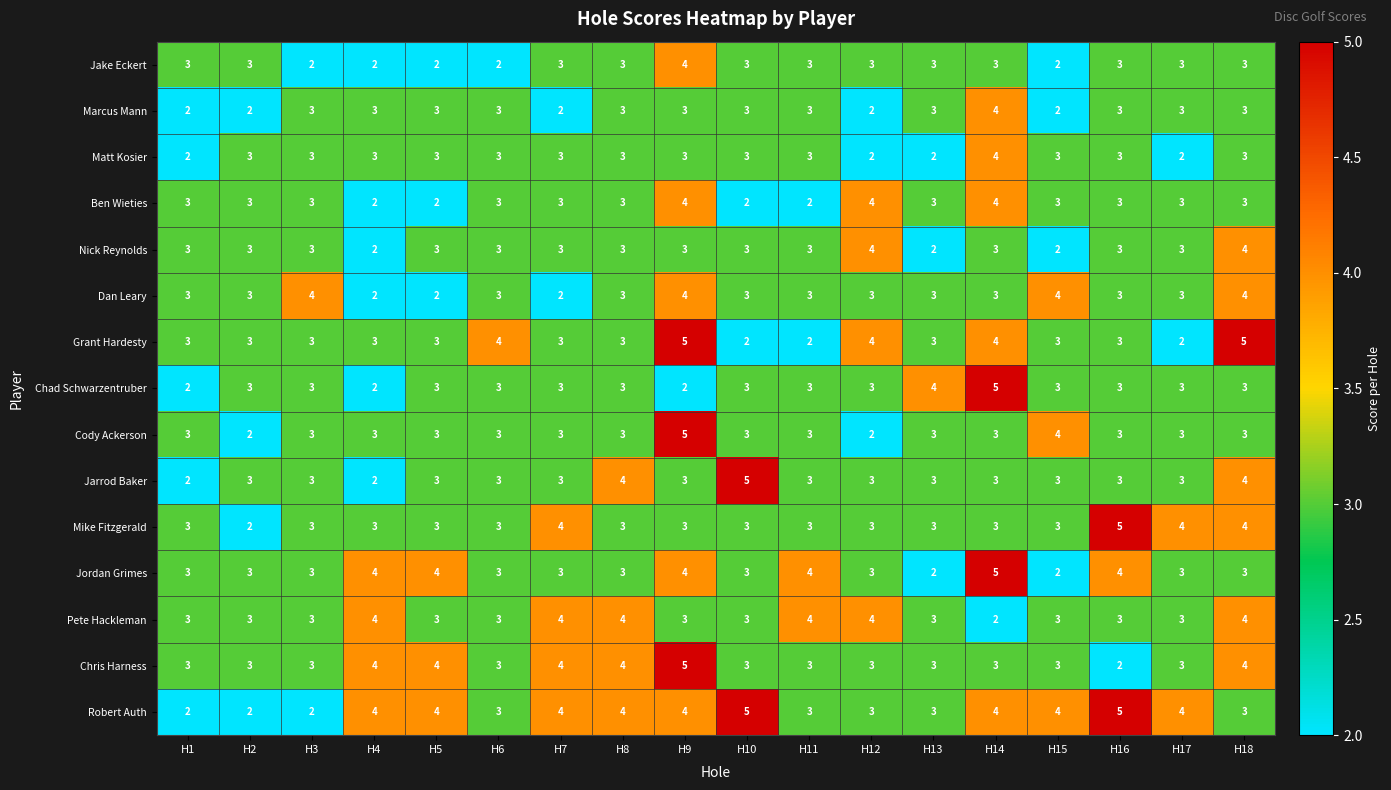

What is the sum of all Matt Kosier values?

51